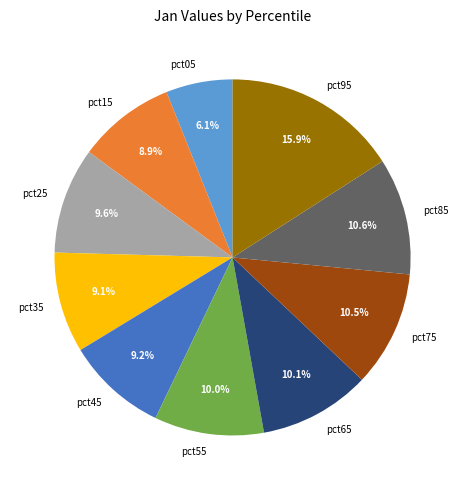

To the nearest percent, what is the average slice percentage?

10%